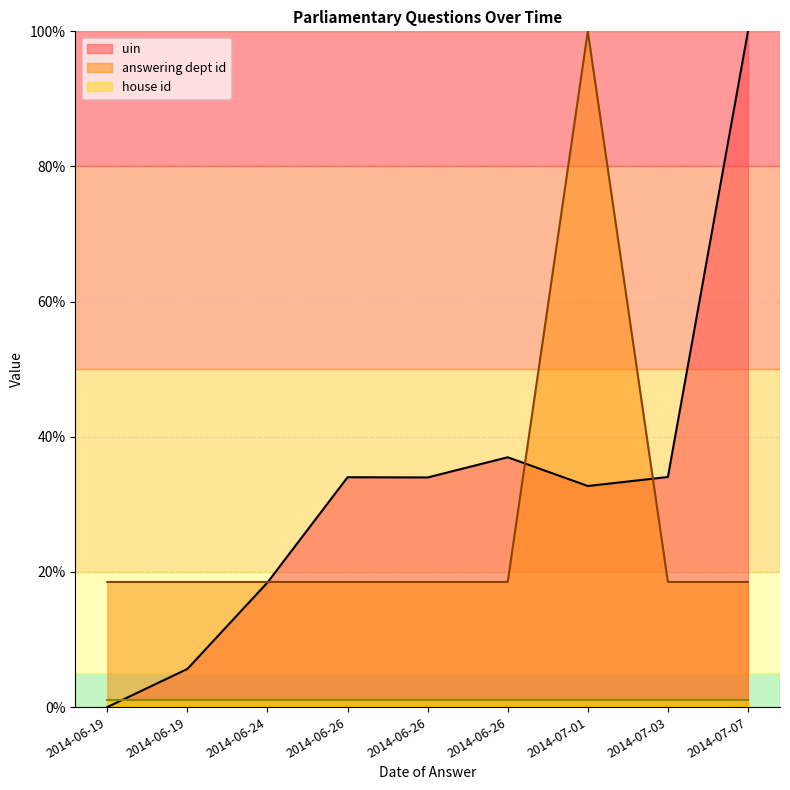

True or false: answering dept id has a value of 18.5 at 2014-07-03.

True